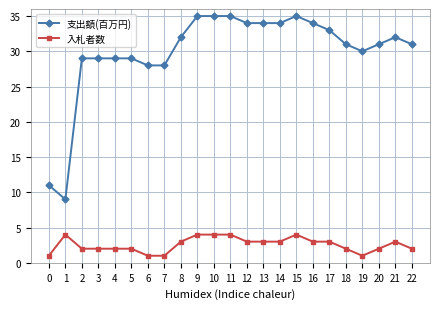

What is the difference between the highest and lowest values at 19?

29